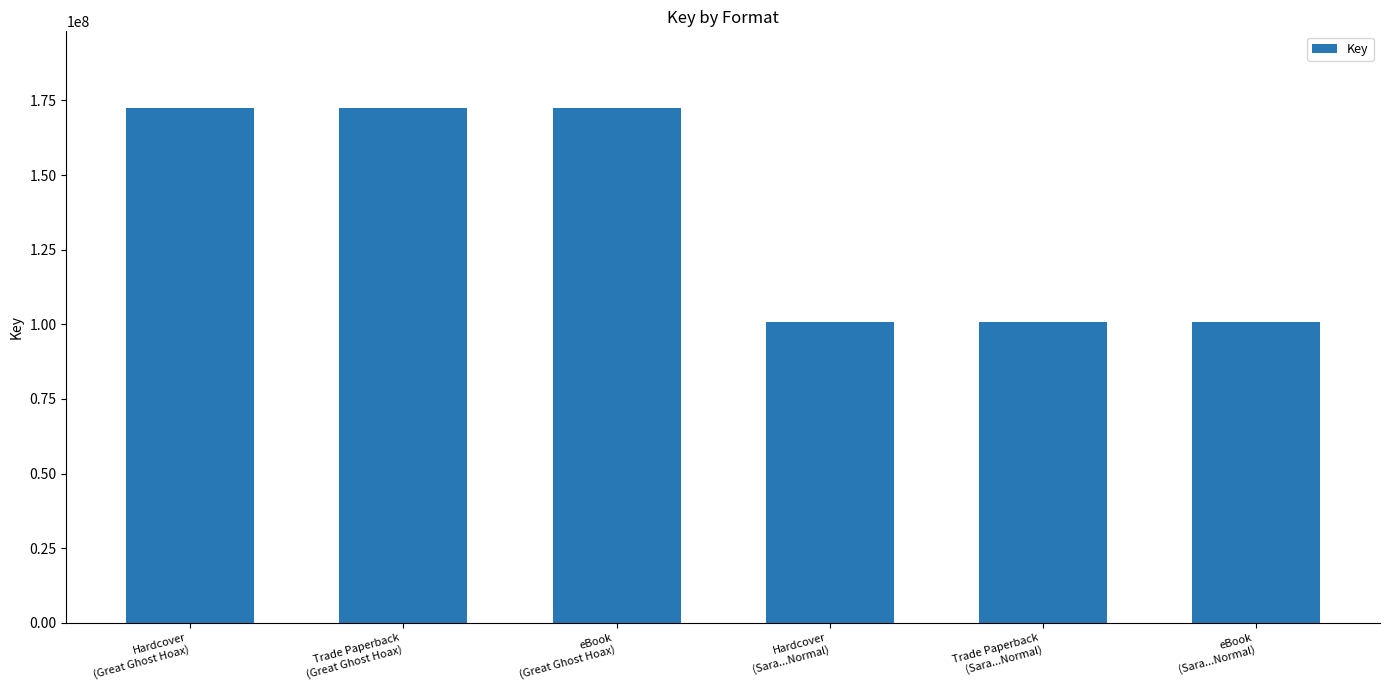

Are the bars horizontal?

No